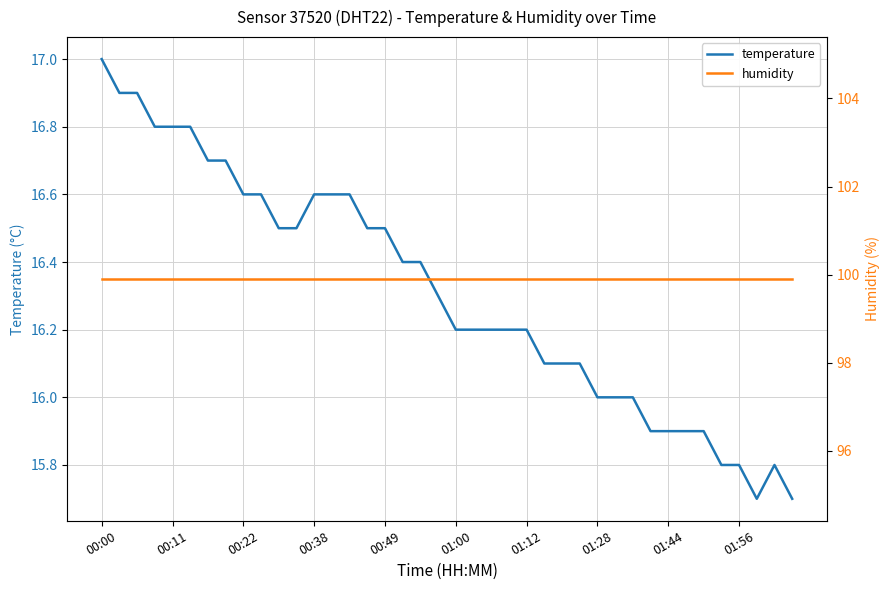

What is the highest value of the temperature series?

17.0